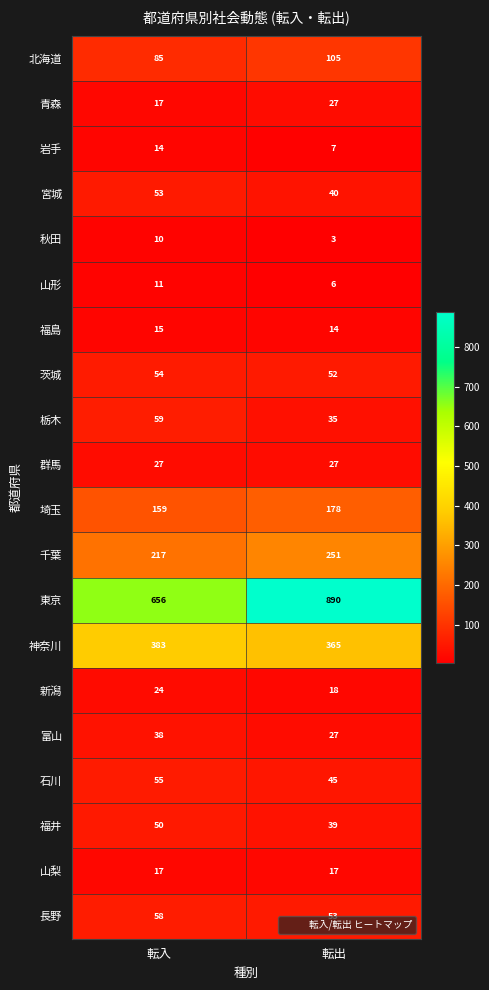

The 東京 series shows 890 at 転出. True or false?

True